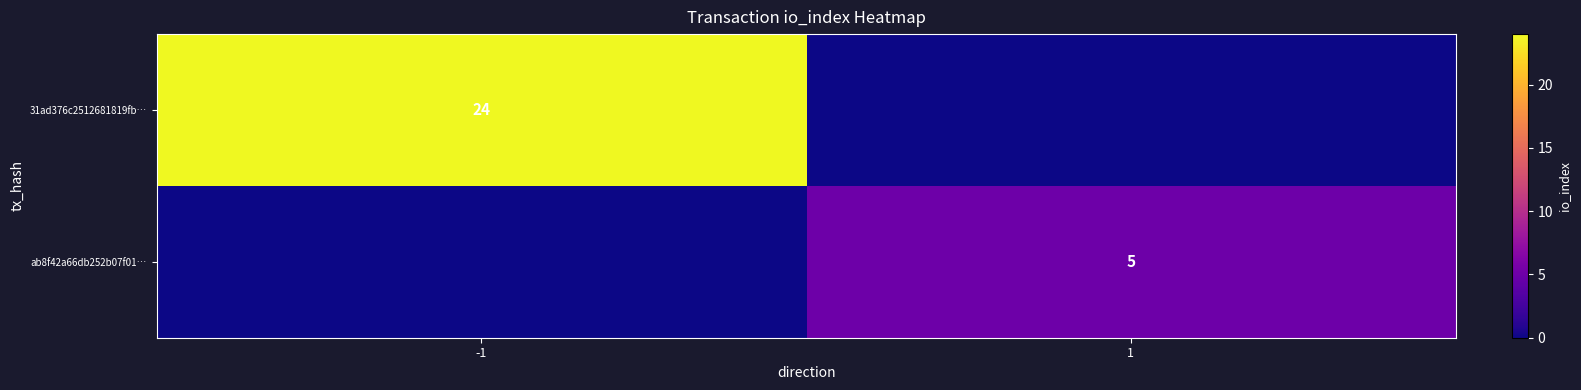

The ab8f42a66db252b07f01… series shows 3 at 1. True or false?

False